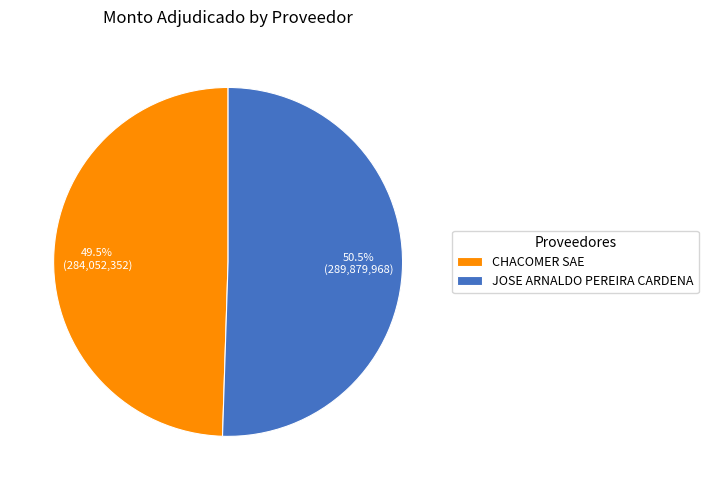

Is there any slice that represents more than half of the pie?

Yes